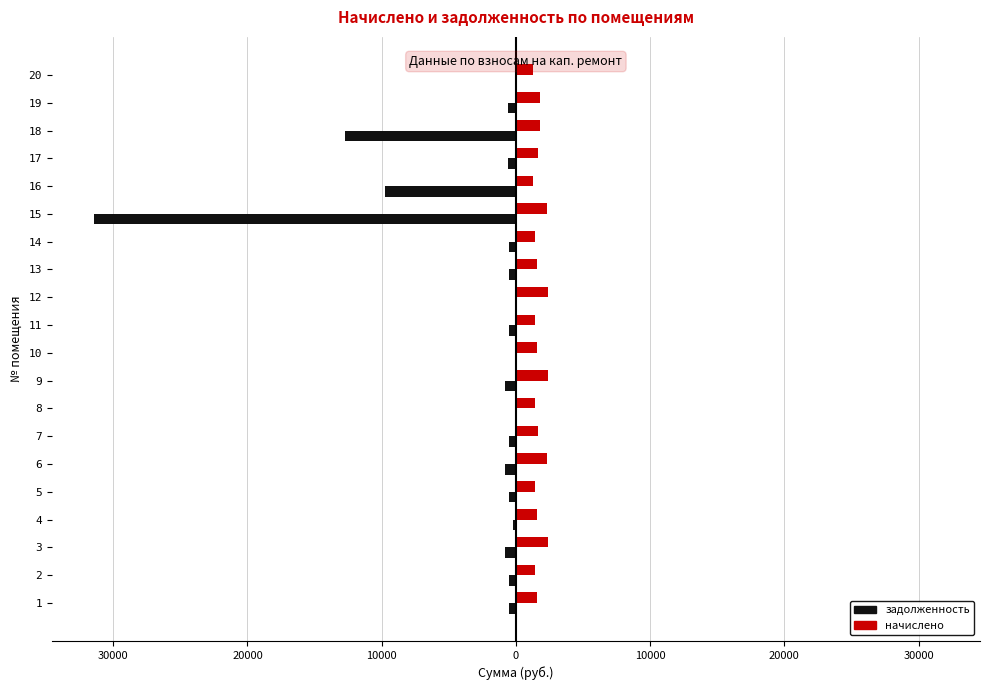

What are all the series names shown in the legend?

задолженность, начислено